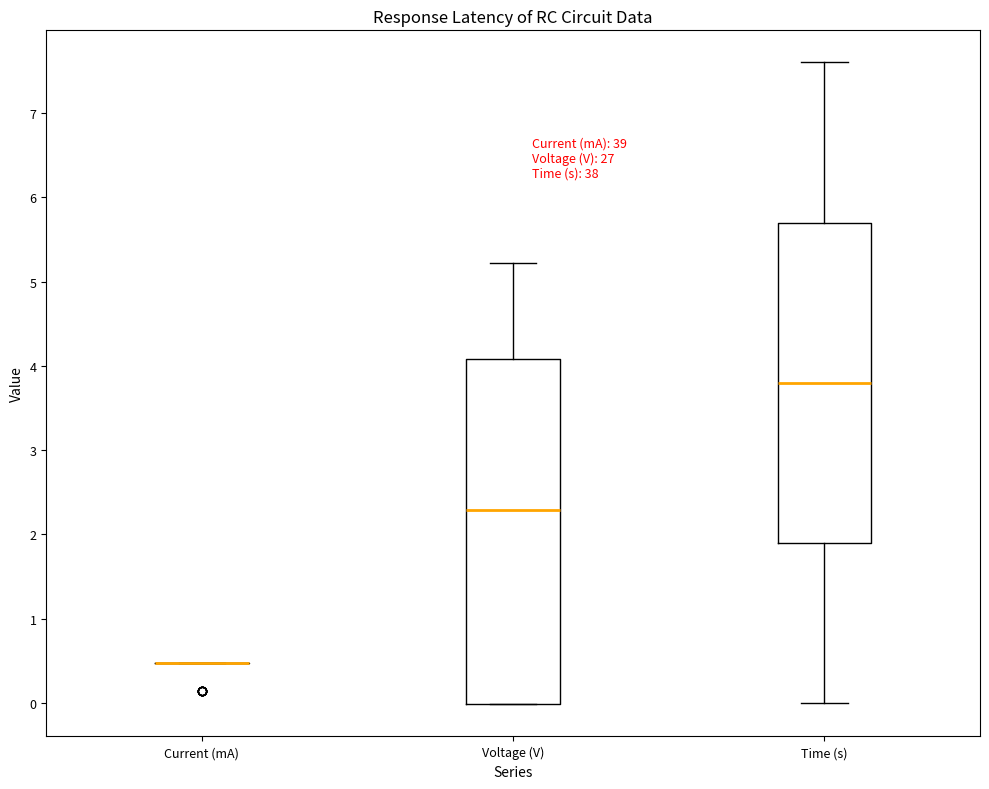

Which box is the tallest, from its lower edge to its upper edge?

Voltage (V)